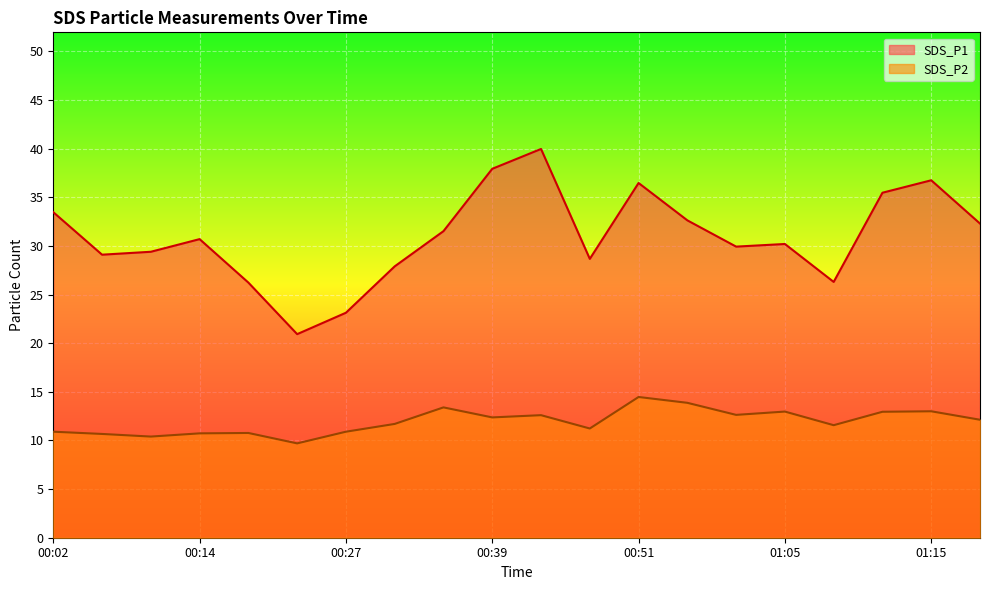

Which category has the highest value in the SDS_P1 series?

00:43